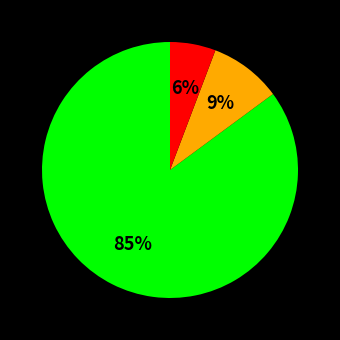

Is there a majority slice in this chart?

Yes